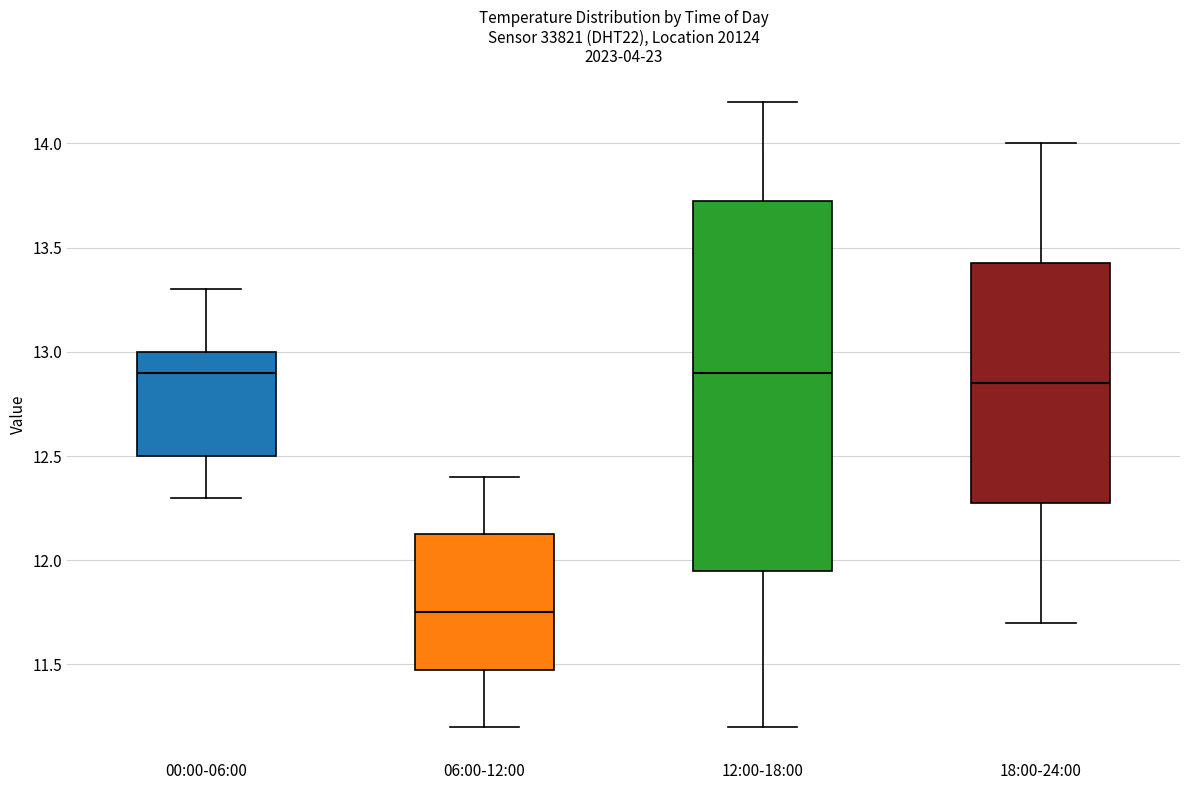

Reading left to right, transcribe this box plot: for each box, give where its median line is, the range the box spans, and where its two whiskers end, as read against the y-axis. The values are not printed on the chart, so give them approximately, as read against the axis.

00:00-06:00: median 12.90, box 12.50 to 13.00, whiskers 12.30 to 13.30
06:00-12:00: median 11.75, box 11.50 to 12.15, whiskers 11.20 to 12.40
12:00-18:00: median 12.90, box 11.95 to 13.75, whiskers 11.20 to 14.20
18:00-24:00: median 12.85, box 12.30 to 13.45, whiskers 11.70 to 14.00